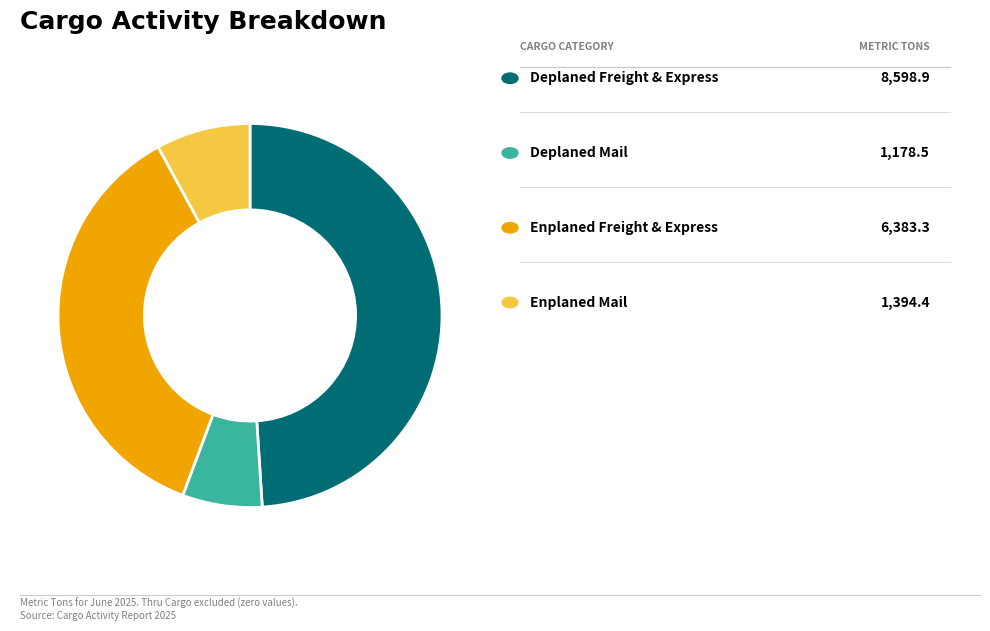

Does any single category account for the majority?

No